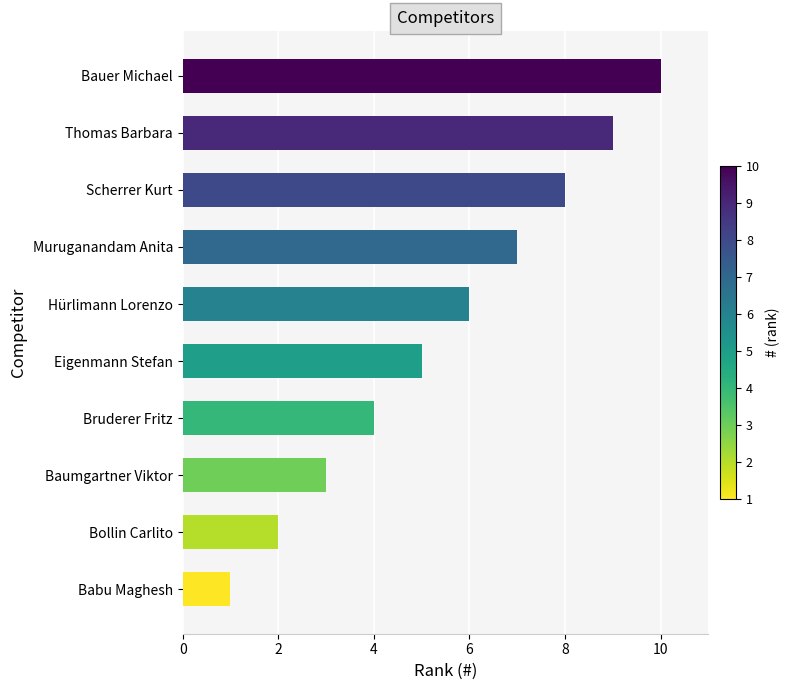

Between Eigenmann Stefan and Bauer Michael, which is larger?

Bauer Michael